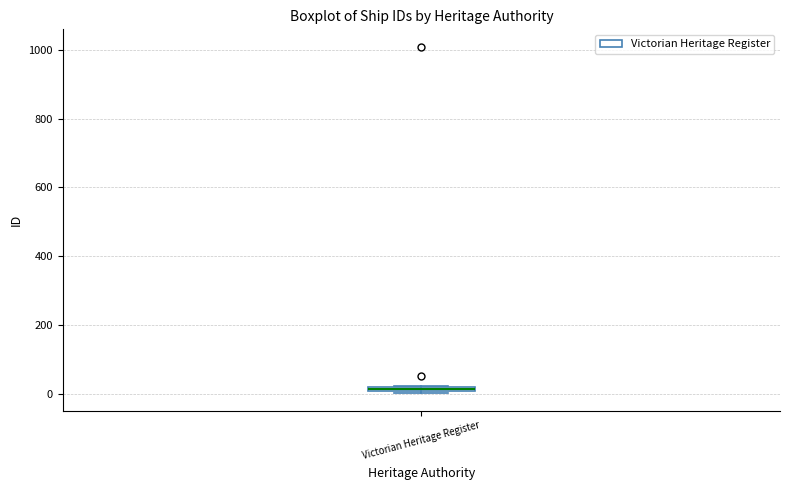

Where is the lower edge of the box for Victorian Heritage Register on the y-axis? The values are not printed on the chart, so give them approximately, as read against the axis.

0